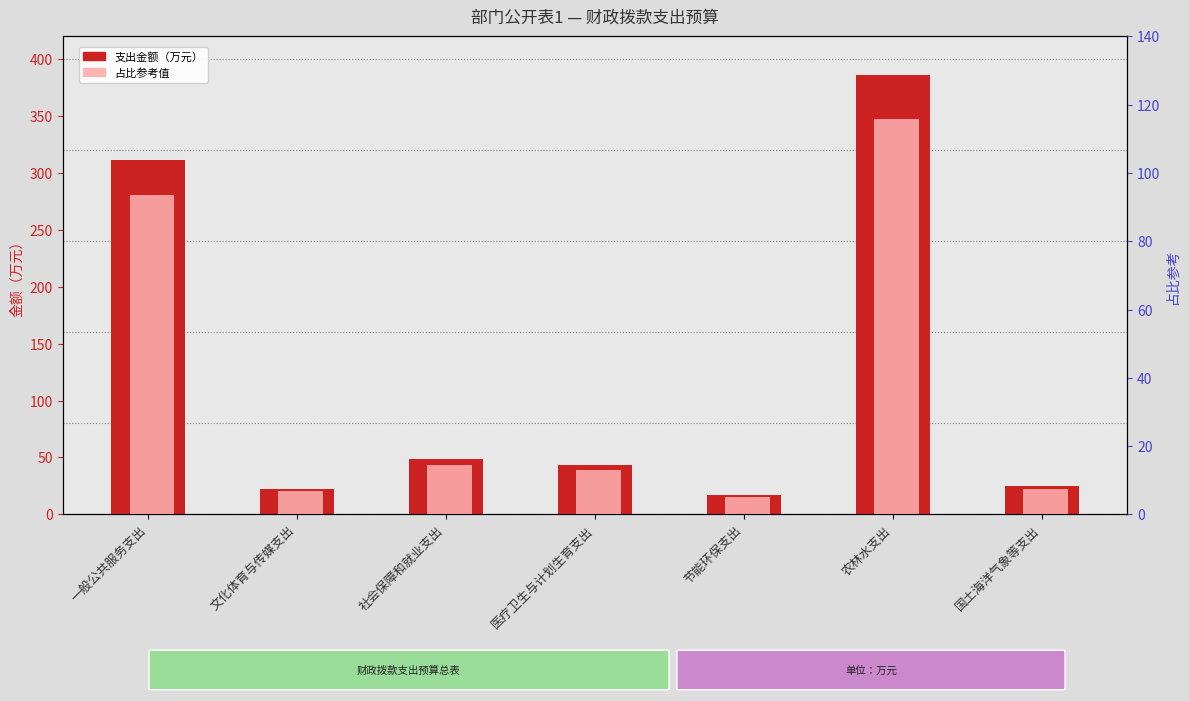

The 支出金额（万元） series shows 22.5 at 文化体育与传媒支出. True or false?

True